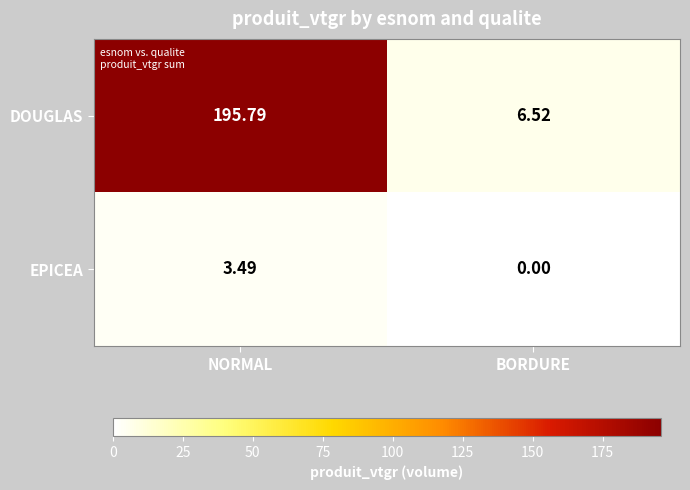

At which label does DOUGLAS first exceed 195?

NORMAL